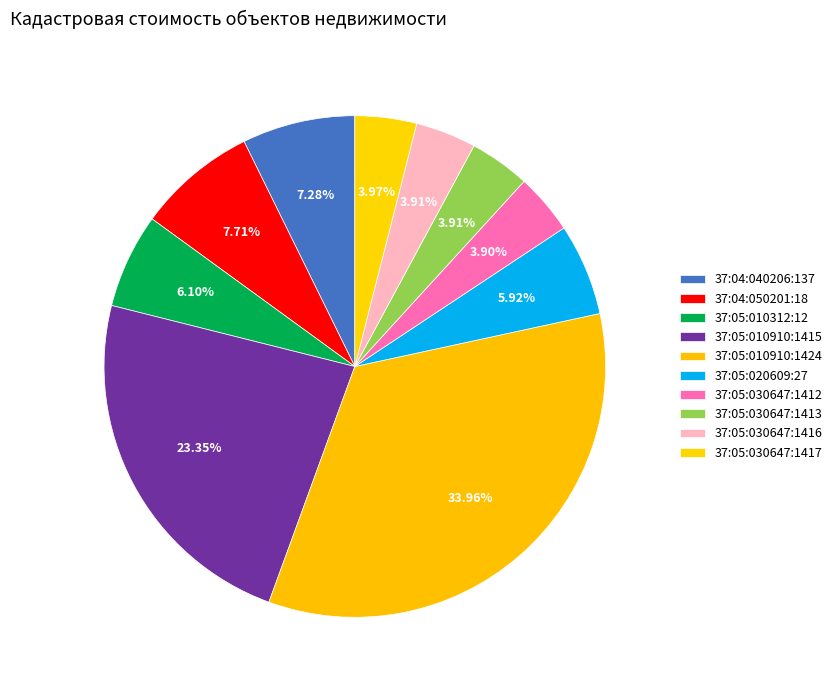

How many segments does this pie chart have?

10